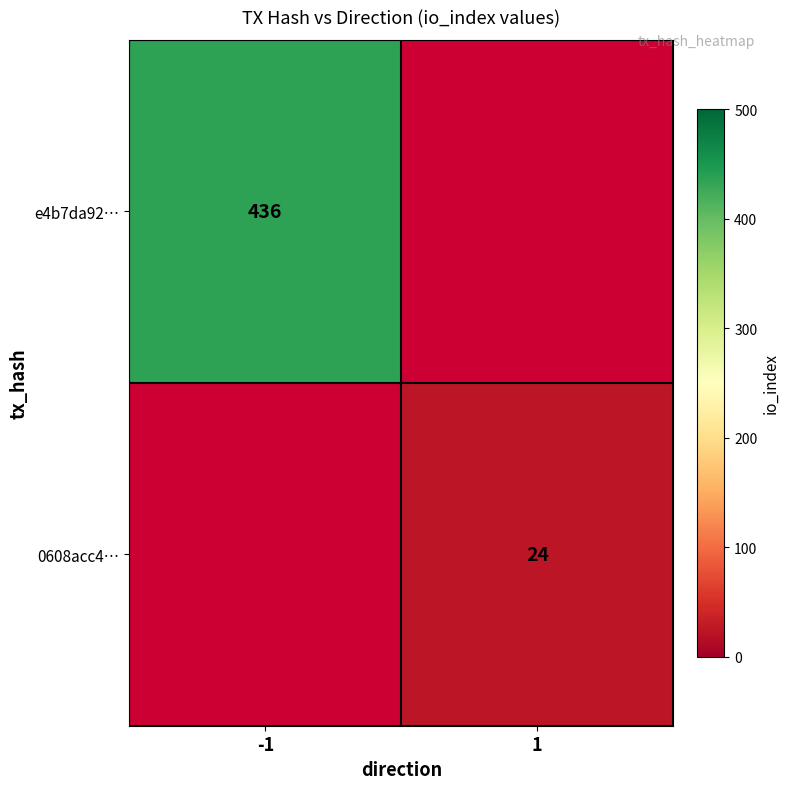

The value of e4b7da92… at -1 is 583. True or false?

False